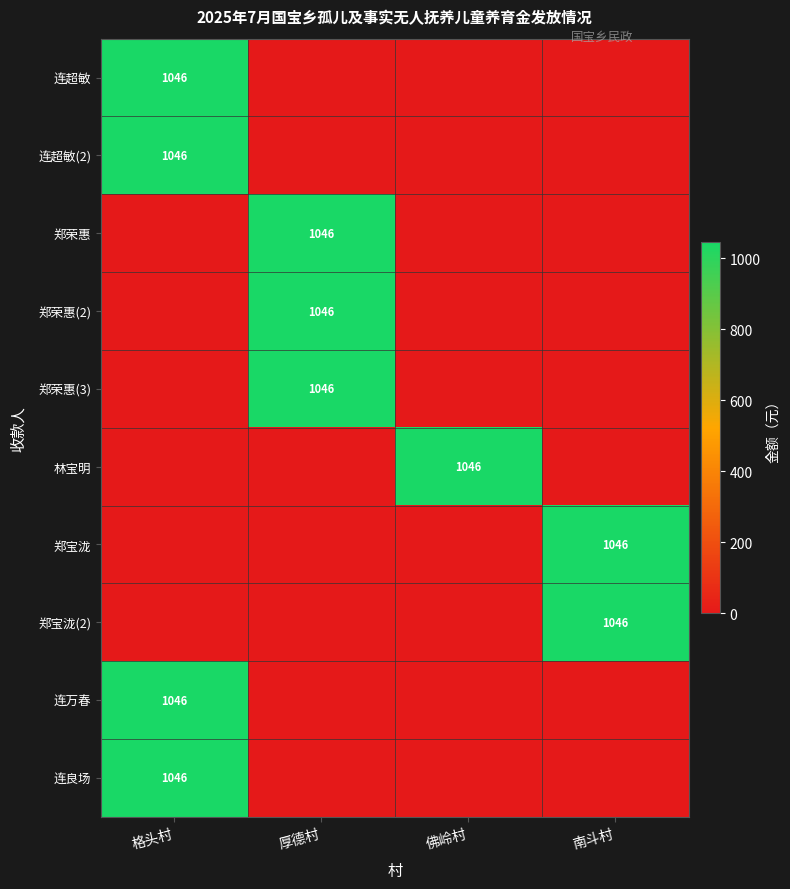

Is it true that 连超敏(2) equals 1046 at 格头村?

True